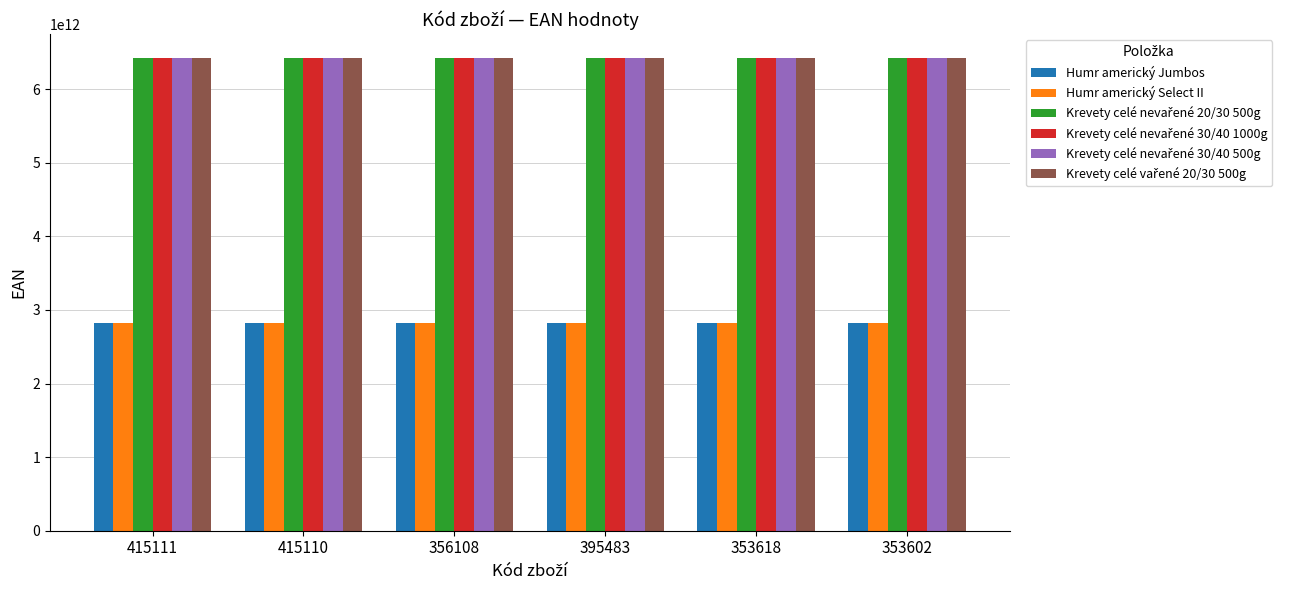

At how many categories does at least one series exceed 5386189721144?

6